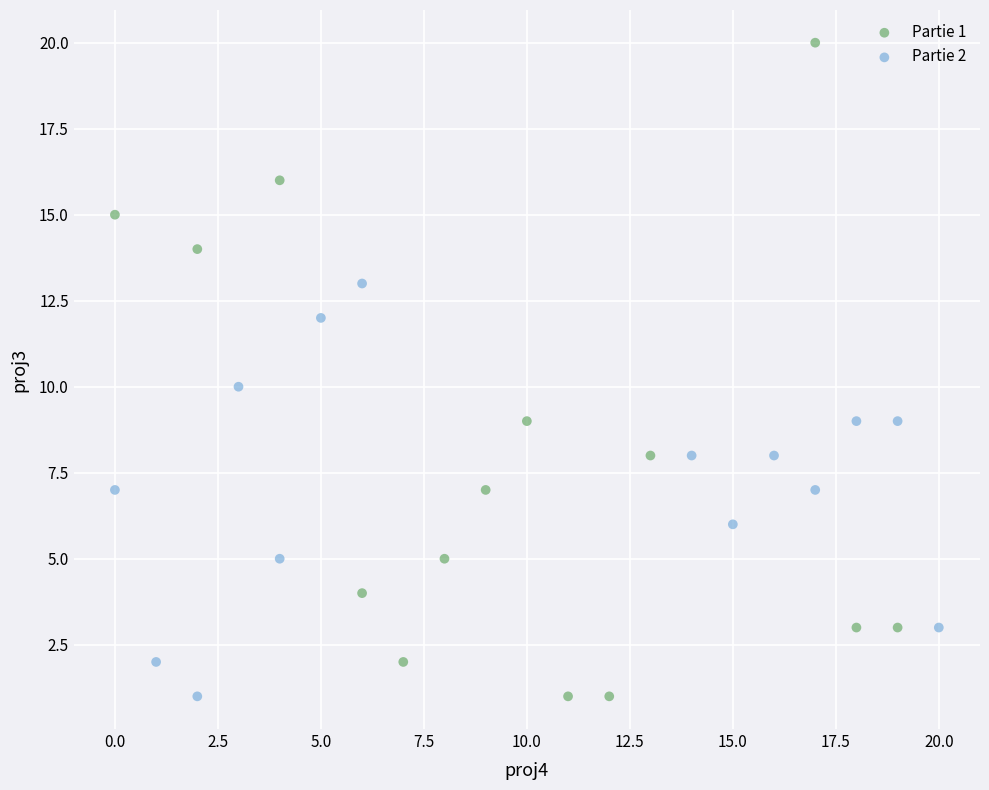

Which series has the widest spread of Y values?

Partie 1